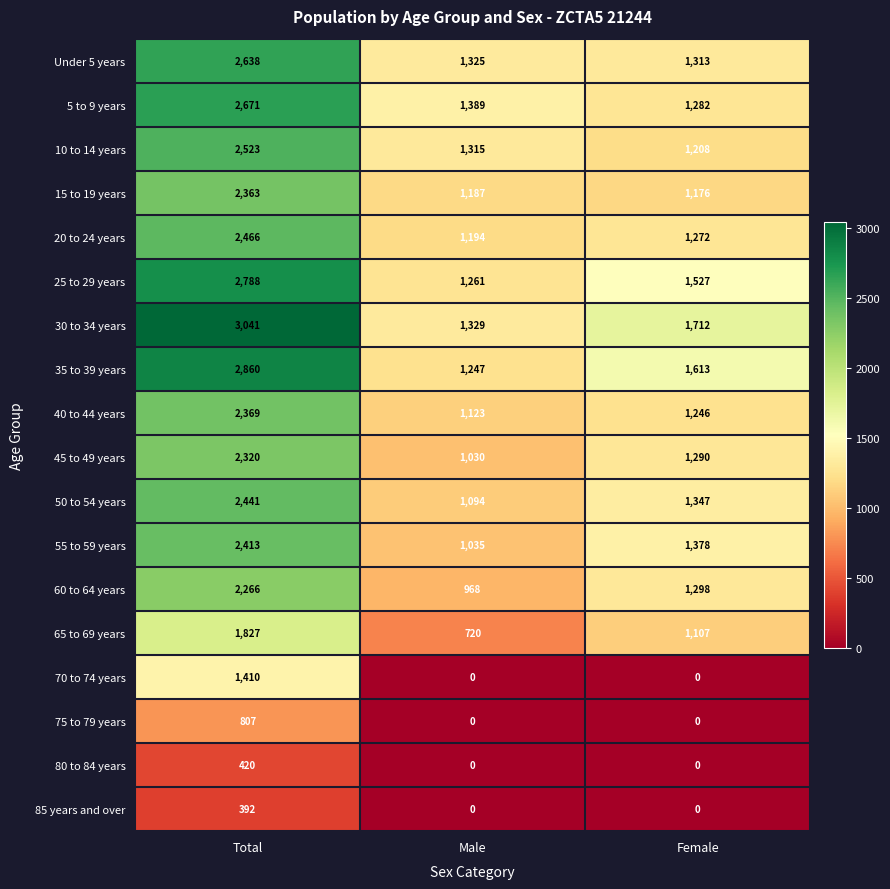

Between Total and Male, which series saw the biggest shift?

30 to 34 years